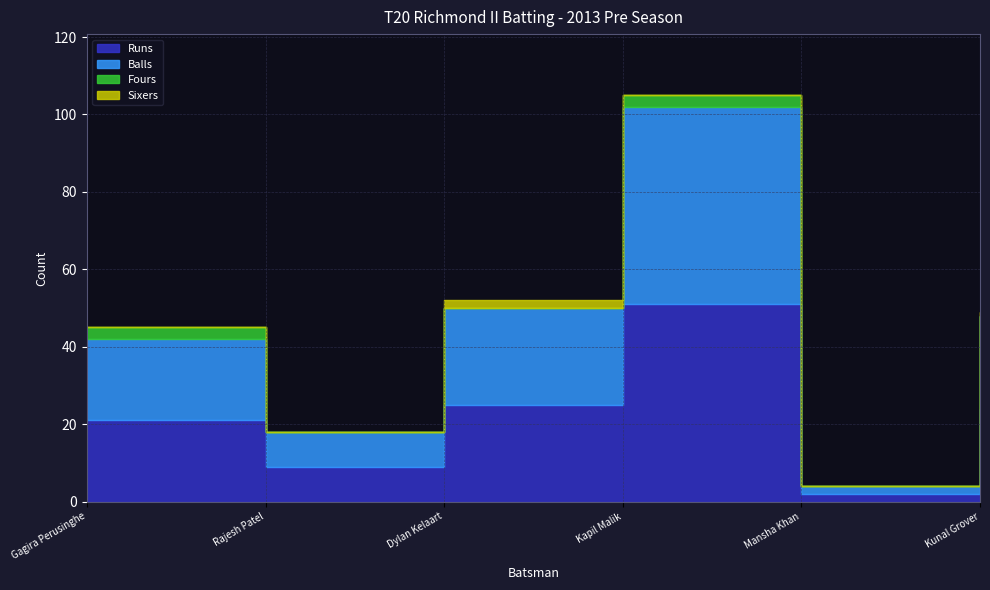

Between Gagira Perusinghe and Kunal Grover, which series saw the biggest shift?

Runs